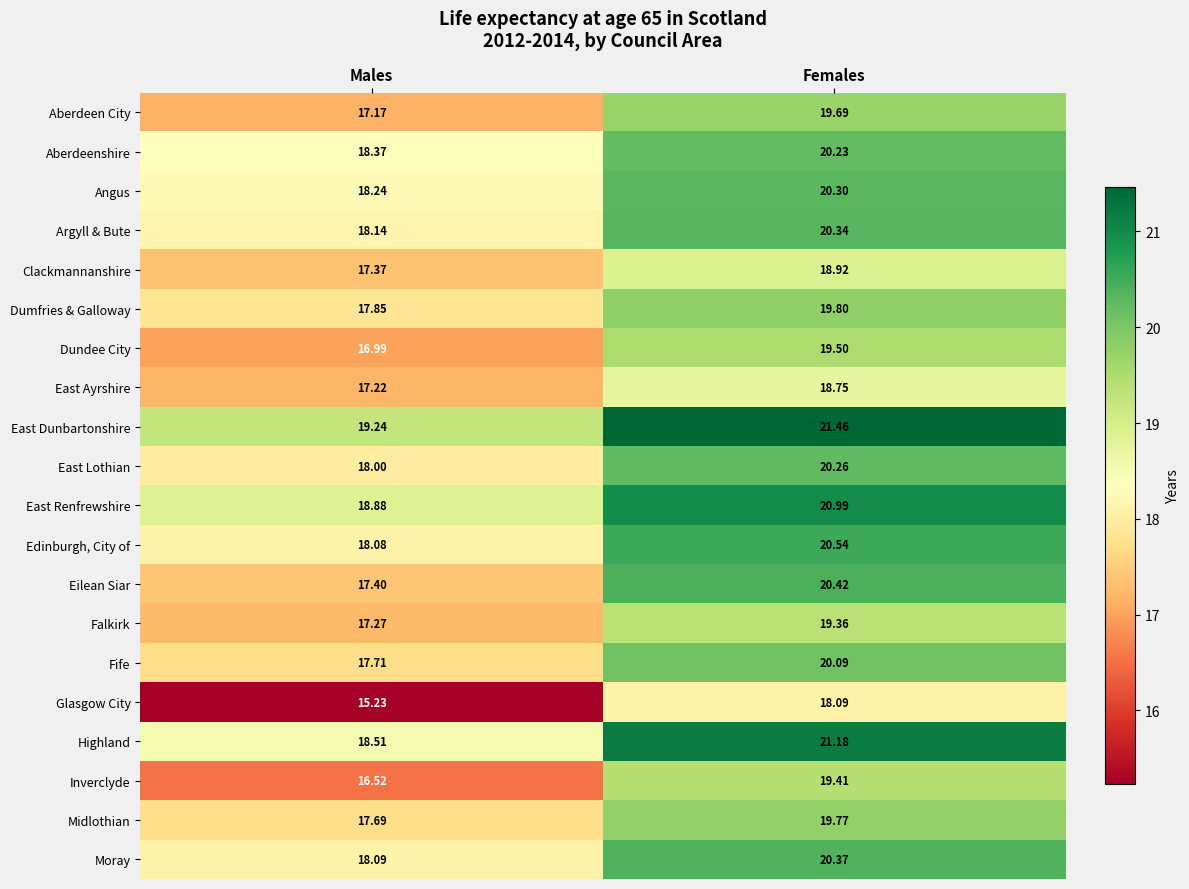

At which label does Fife first exceed 20?

Females